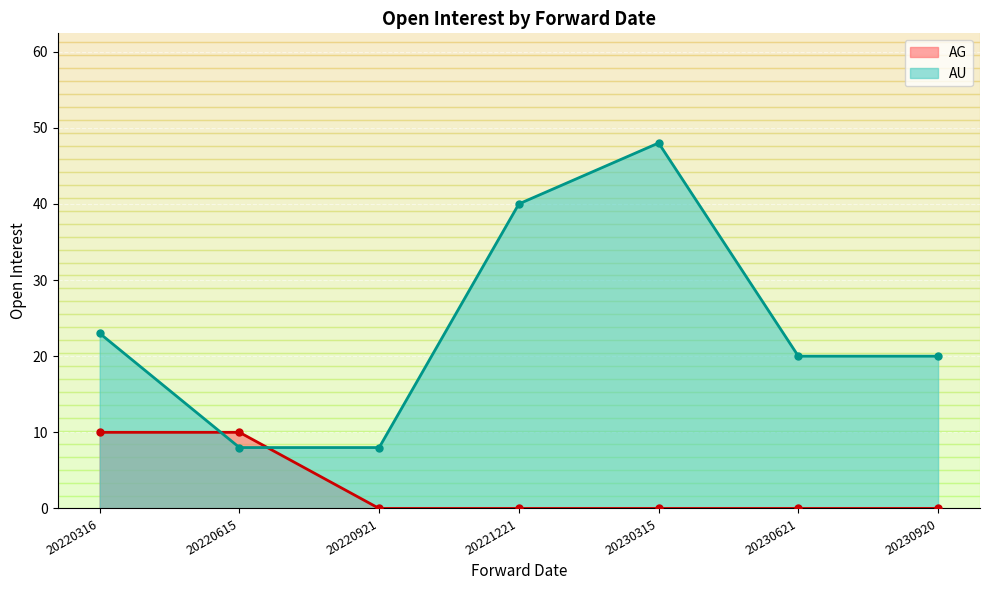

How many values exceed 20?

3